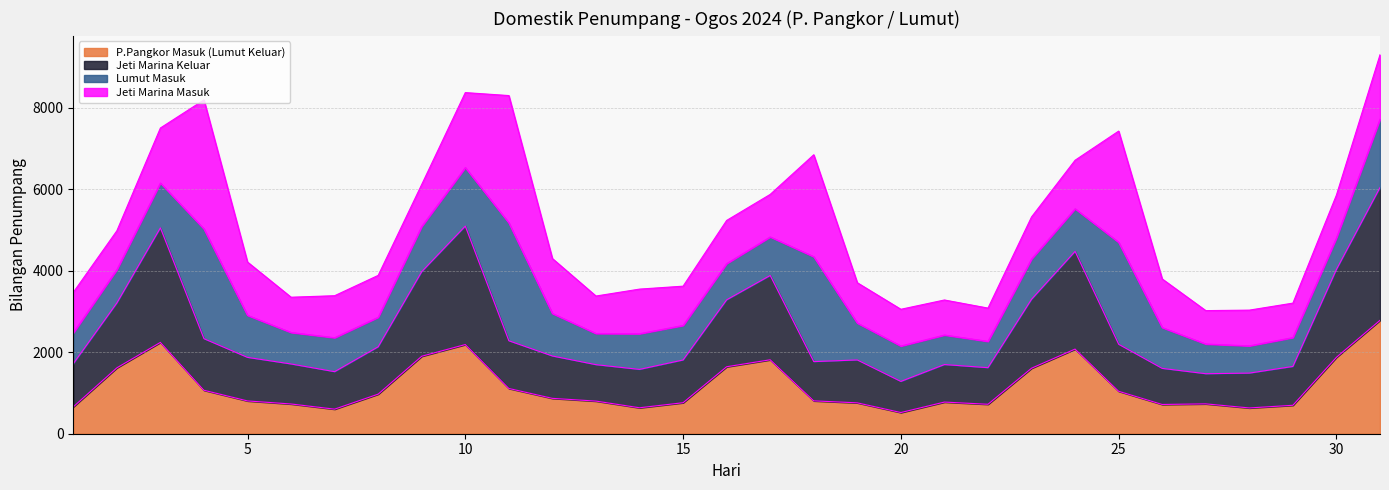

What are all the series names shown in the legend?

P.Pangkor Masuk (Lumut Keluar), Jeti Marina Keluar, Lumut Masuk, Jeti Marina Masuk